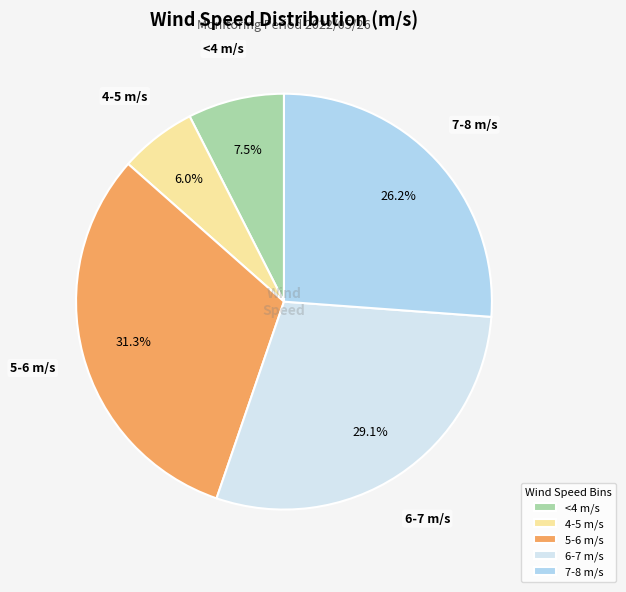

Is there a majority slice in this chart?

No